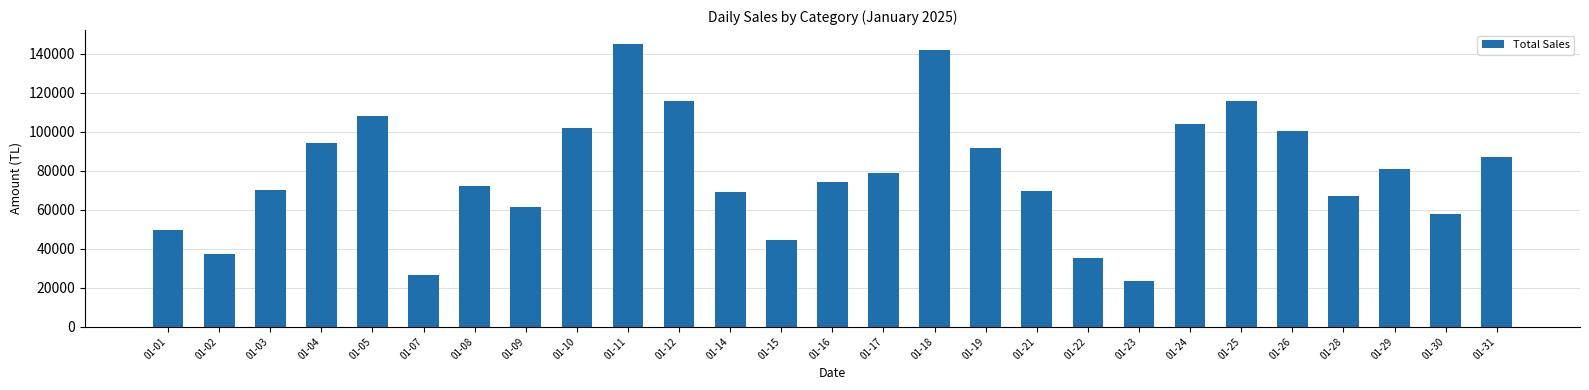

What is the value of the 21st bar from the left?

104025.0